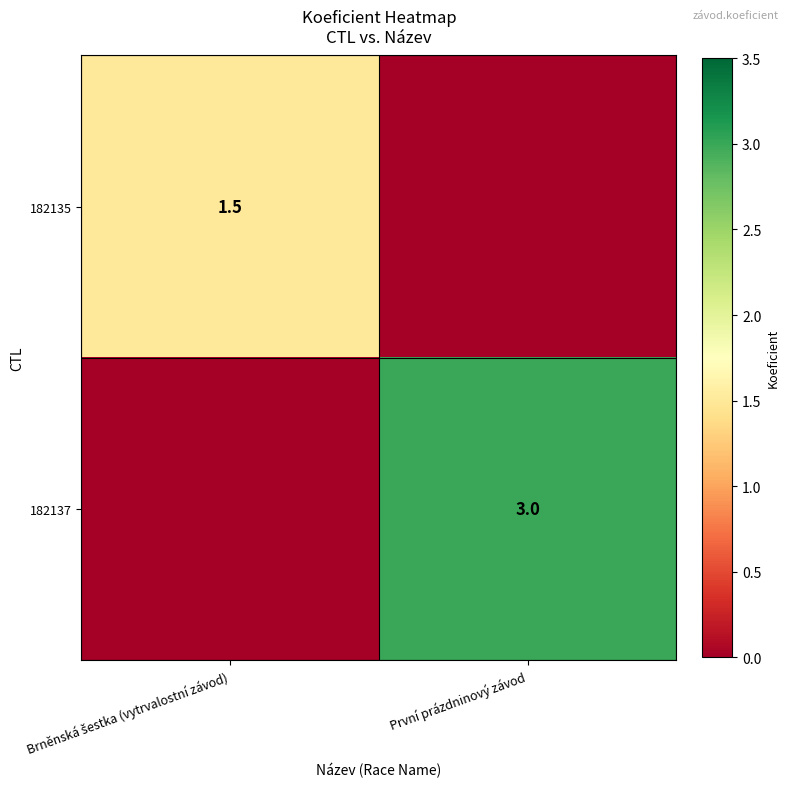

The value of 182137 at První prázdninový závod is 0.9. True or false?

False